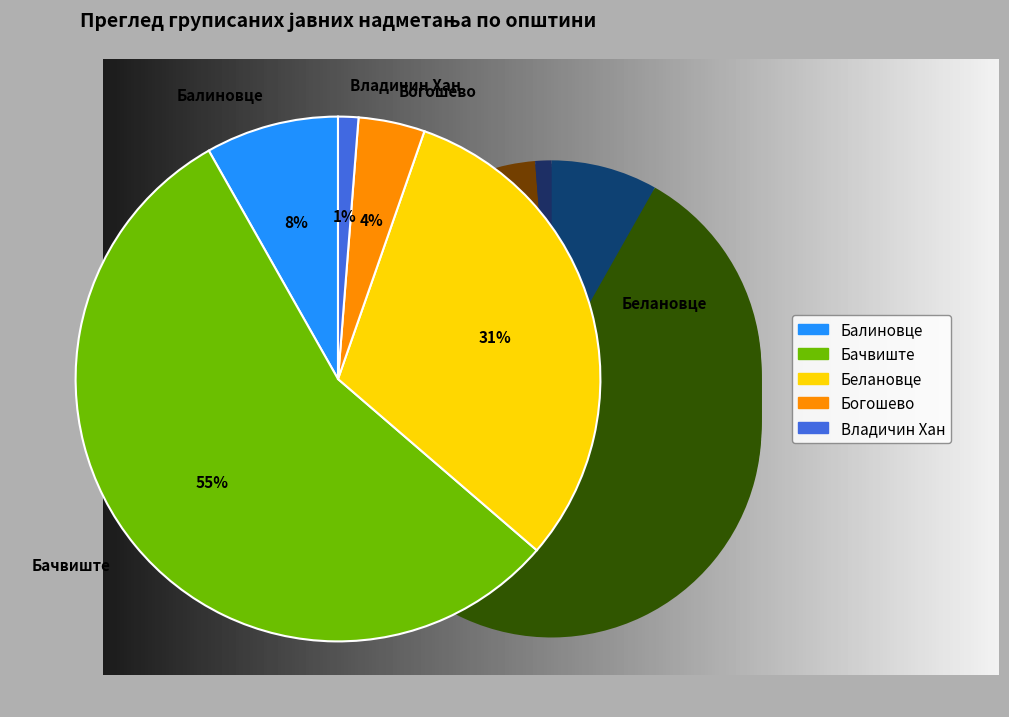

How many segments does this pie chart have?

5